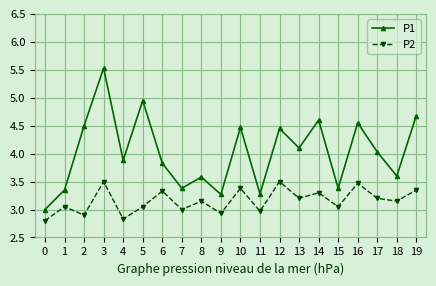

Where does the P1 series first go above 4?

2